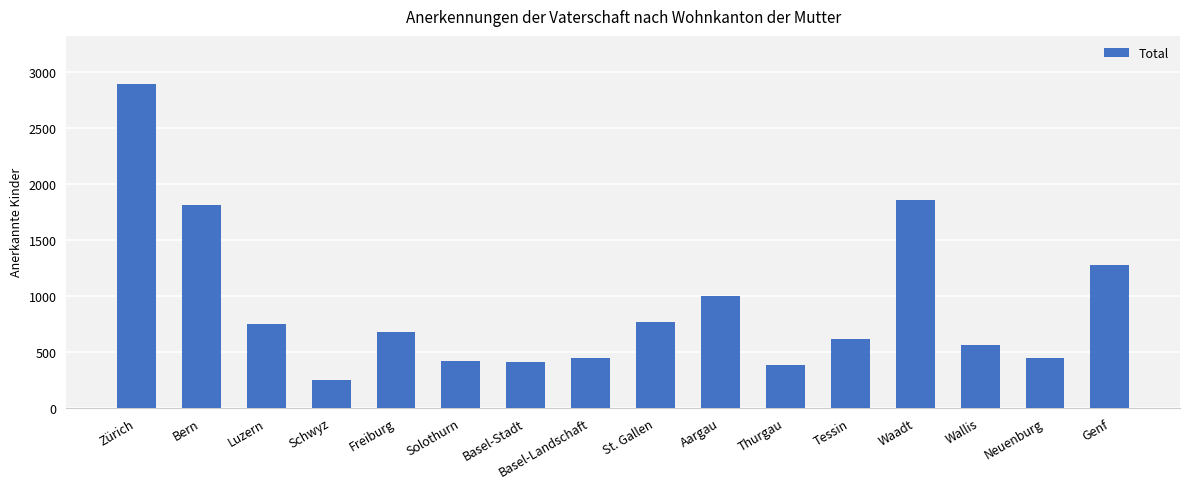

Which has a higher value, Tessin or Schwyz?

Tessin